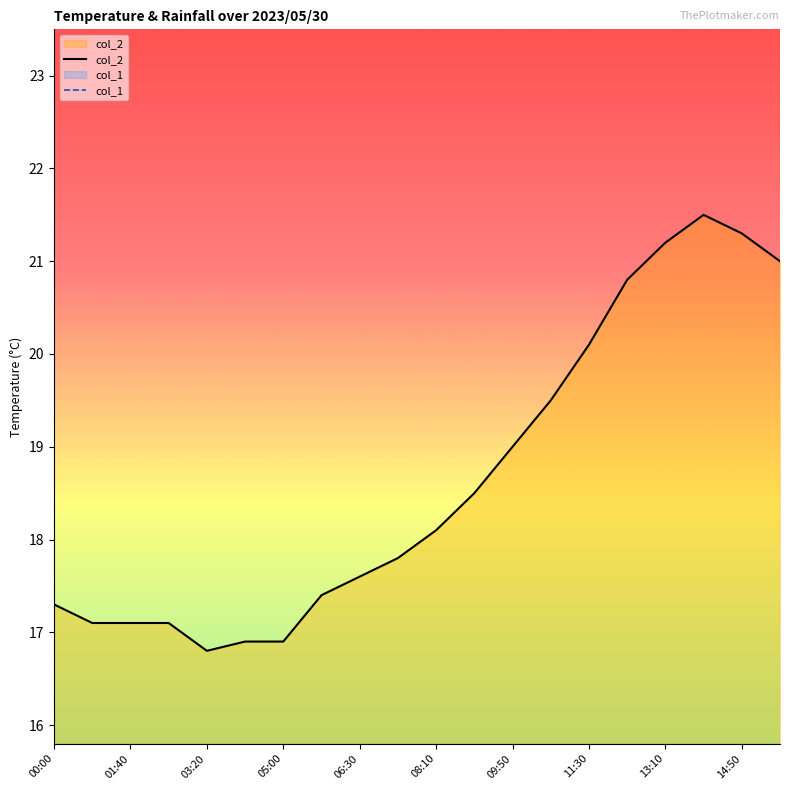

List the series in order of their peak value, lowest first.

col_1, col_2